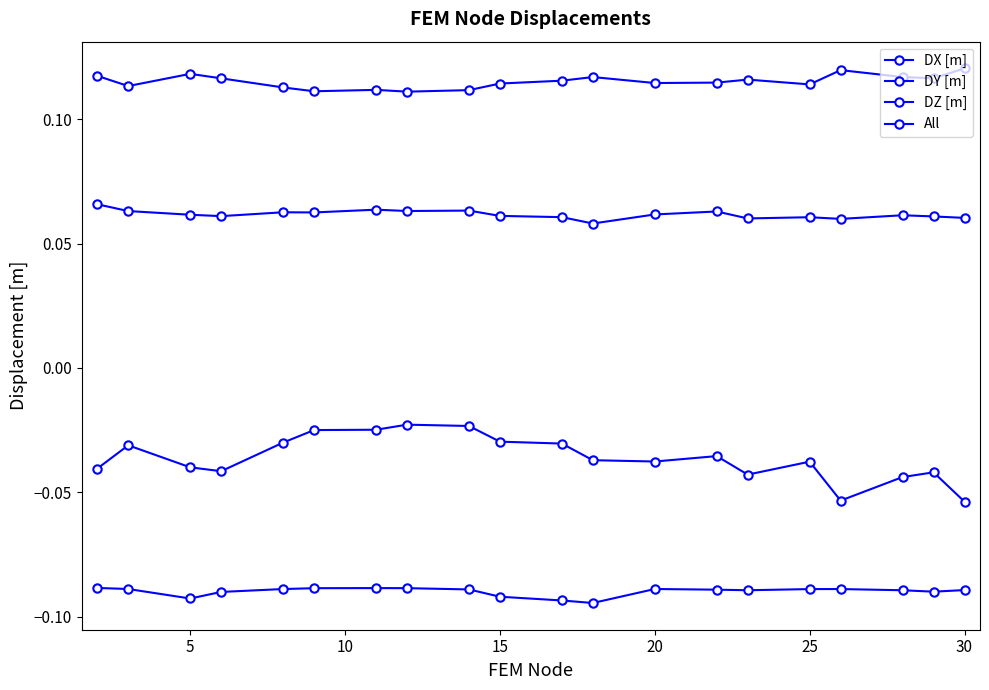

Which series has the largest range (max minus min)?

DZ [m]